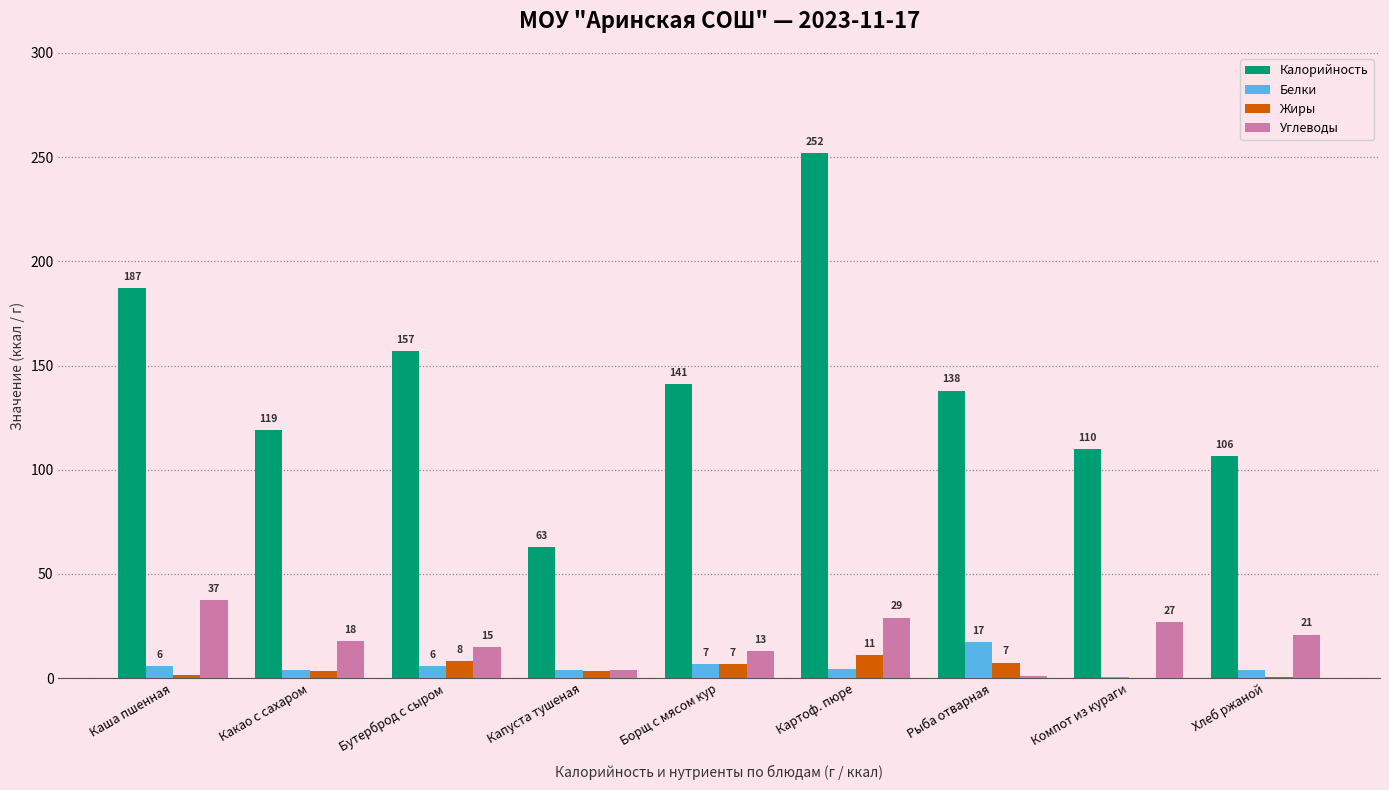

How many positive values does the Жиры series have?

8